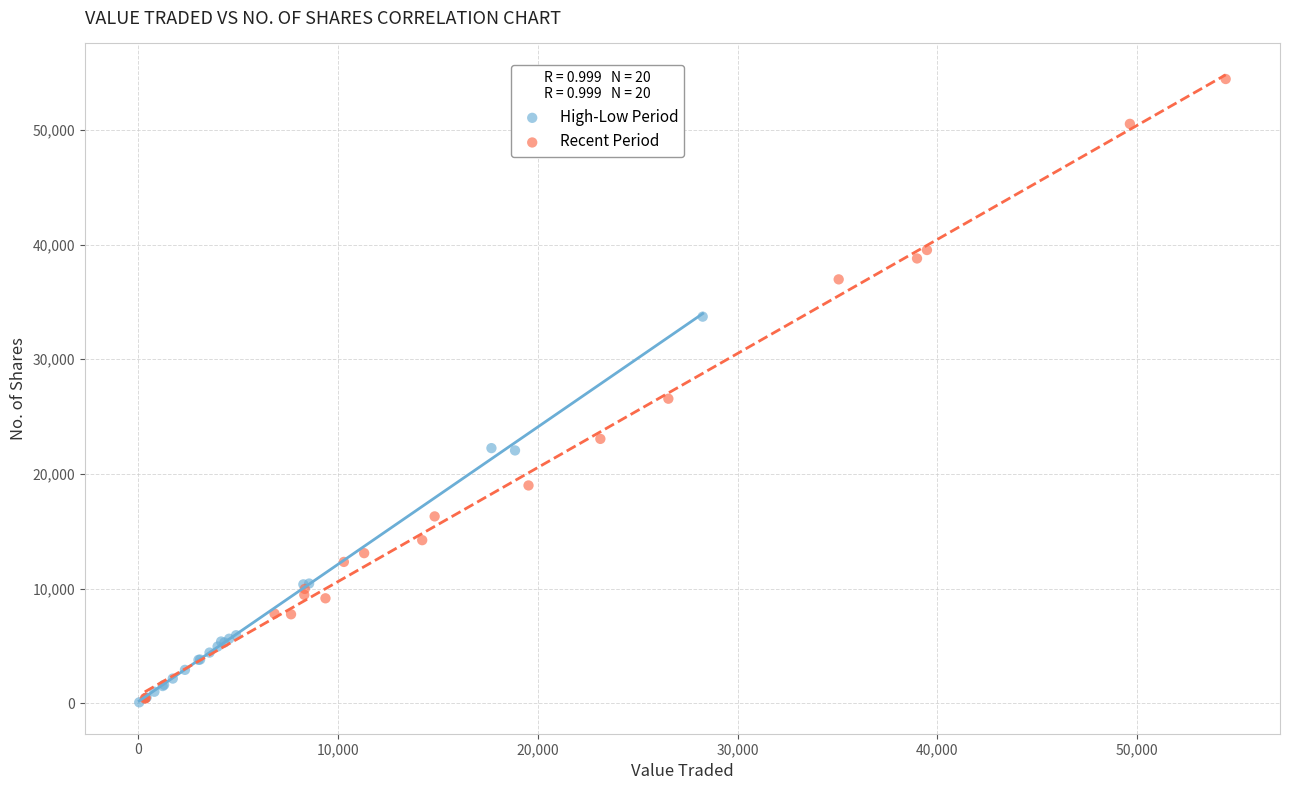

What are all the series names shown in the legend?

High-Low Period, Recent Period